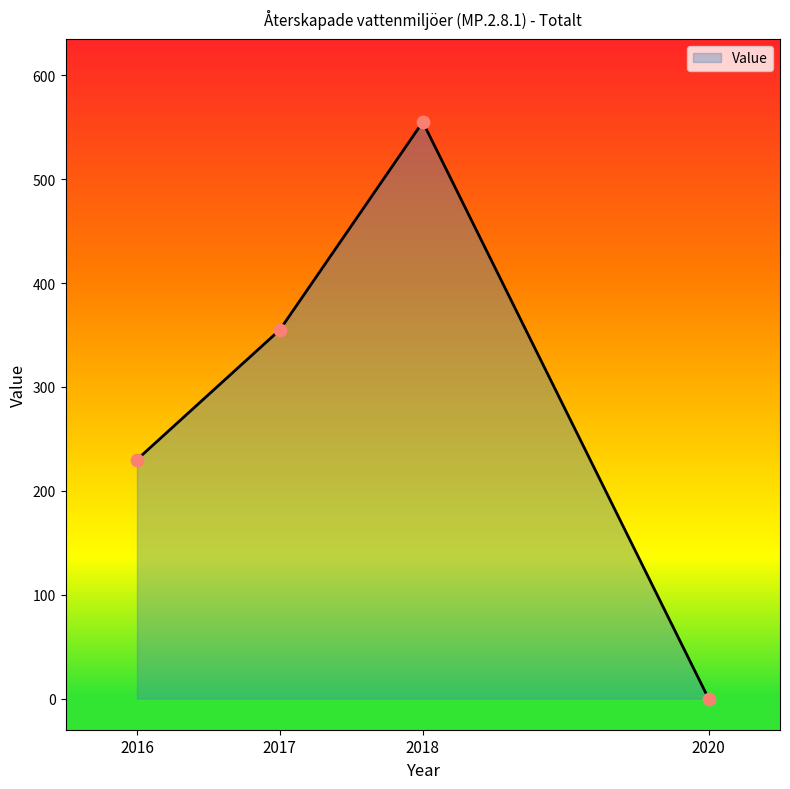

What is the ratio of the value at 2018 to the value at 2016?

2.4